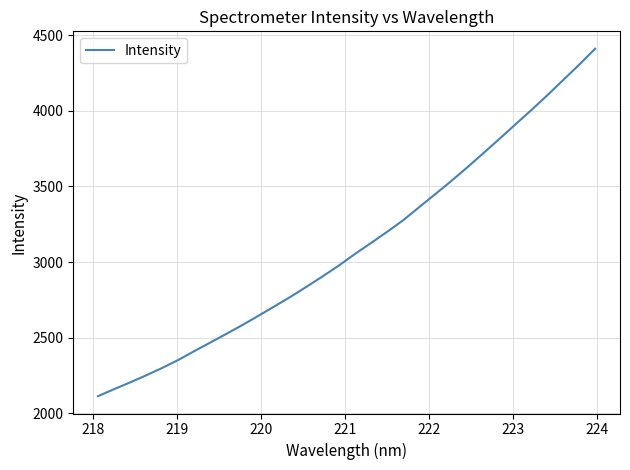

What is the difference between the maximum and minimum values?

2299.5